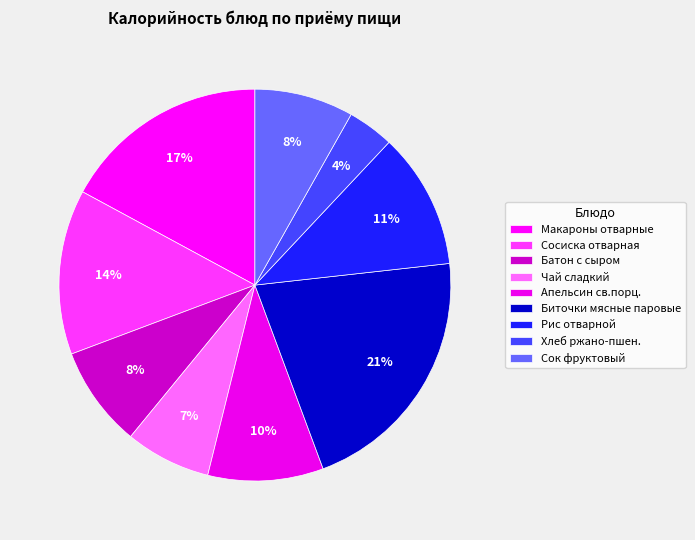

What is the total percentage of Батон с сыром and Рис отварной?

19.6%